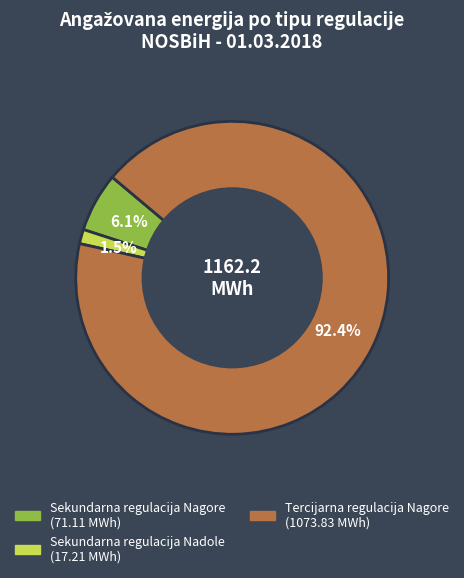

Is there a majority slice in this chart?

Yes